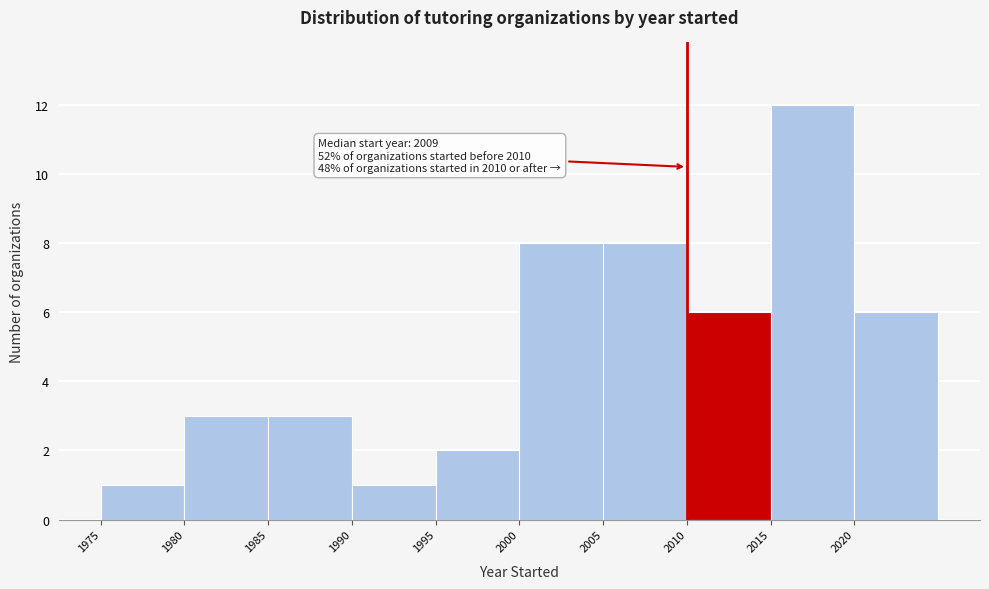

Over which range of the x-axis is the bar tallest?

2015 to 2020